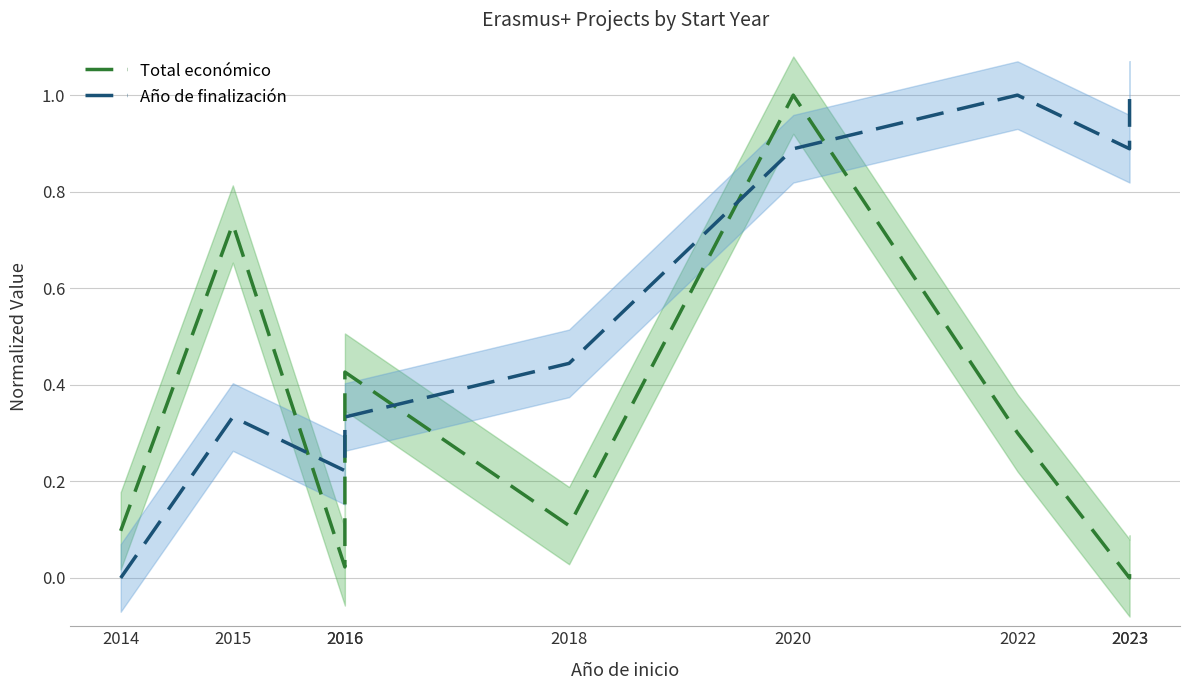

How many data points in Año de finalización are above 0?

8